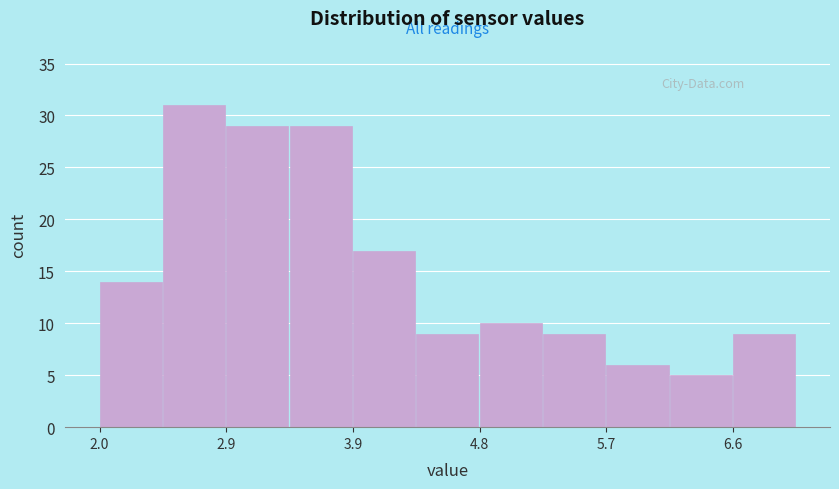

Which range on the x-axis has the tallest bar?

2.5 to 2.9